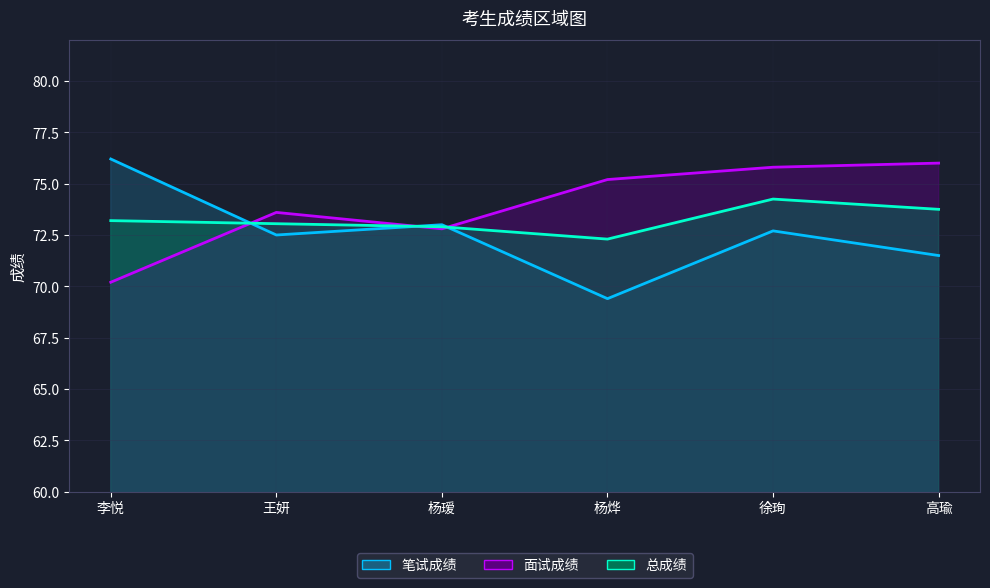

After their last crossing, which series has the higher values: 面试成绩 or 笔试成绩?

面试成绩